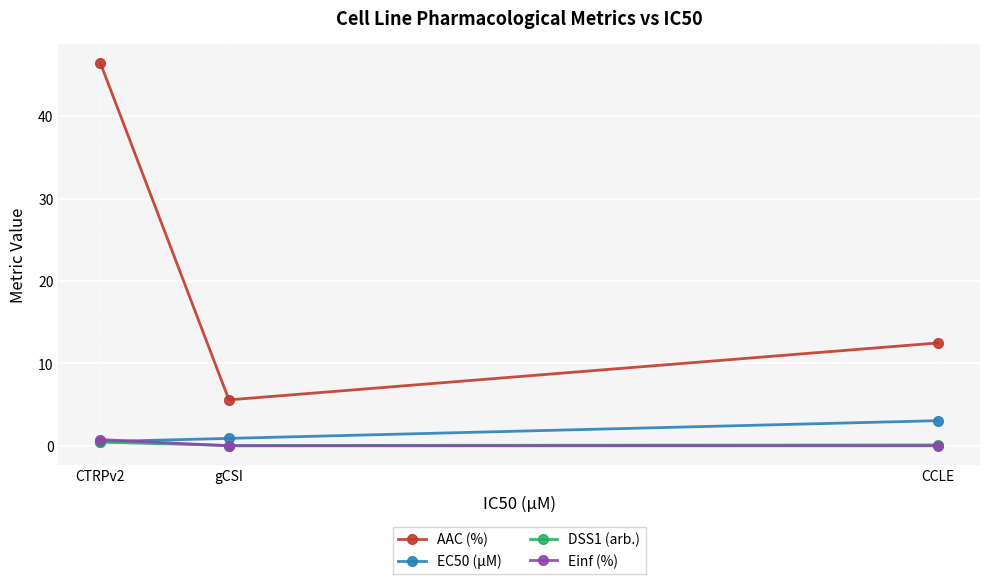

Between gCSI and CTRPv2, which series saw the biggest shift?

AAC (%)